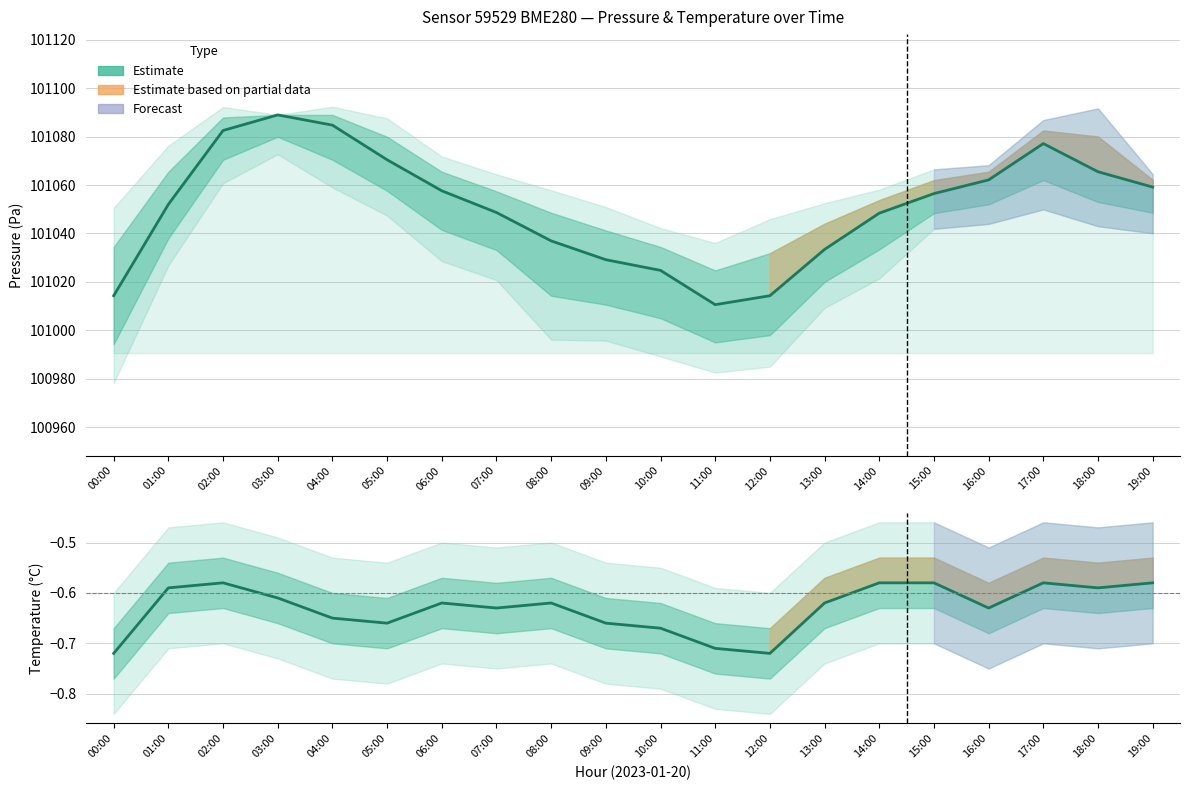

Is the value of Estimate (pressure) at 08:00 greater than the value of Estimate (temperature) at 01:00?

Yes